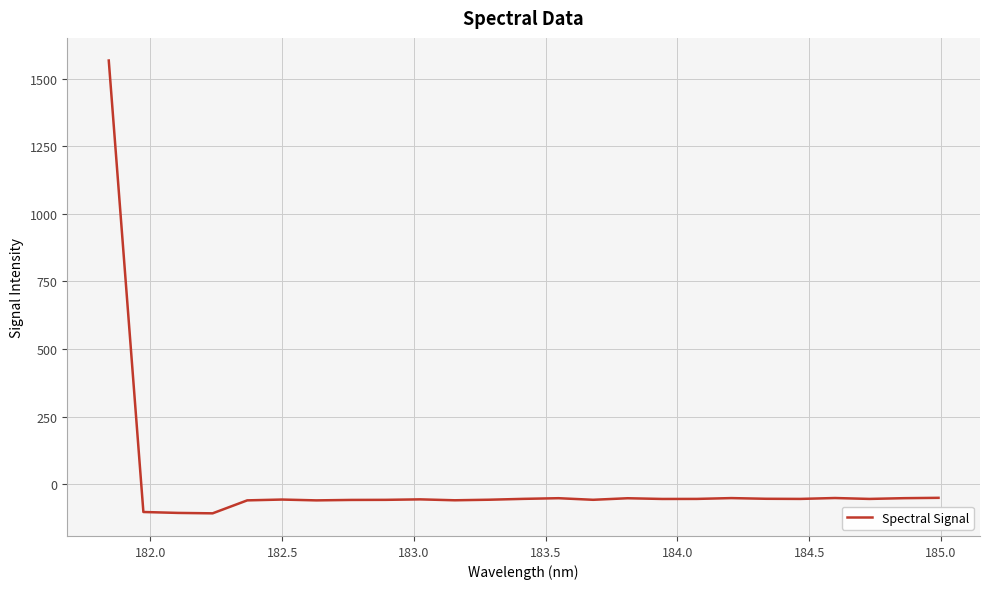

What is the greatest value displayed?

1567.1